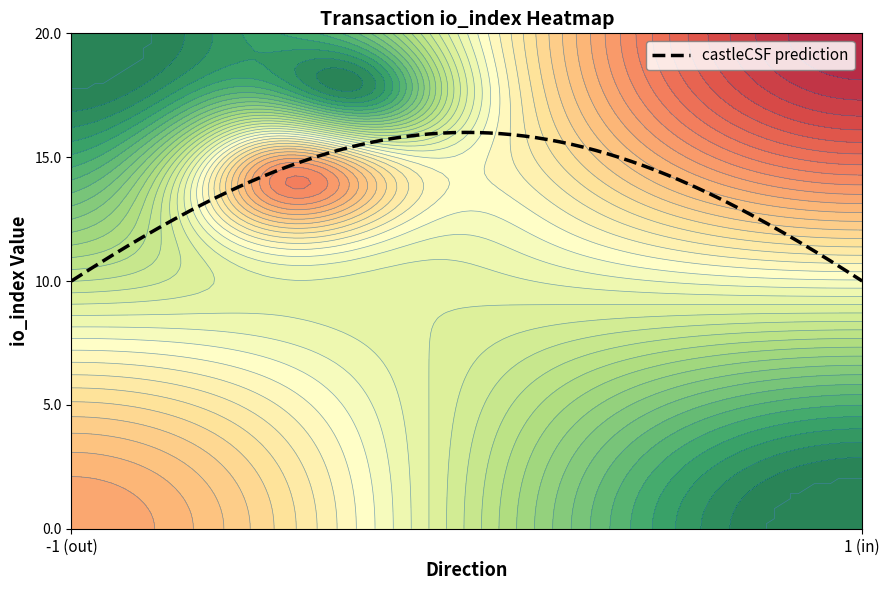

What is the lowest value of the castleCSF prediction series?

10.0